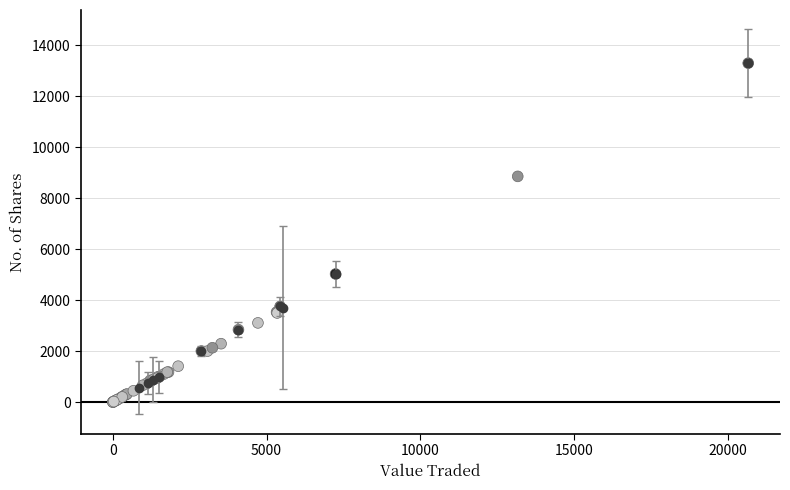

What Y value in the scatter plot is closest to 6647?

5025